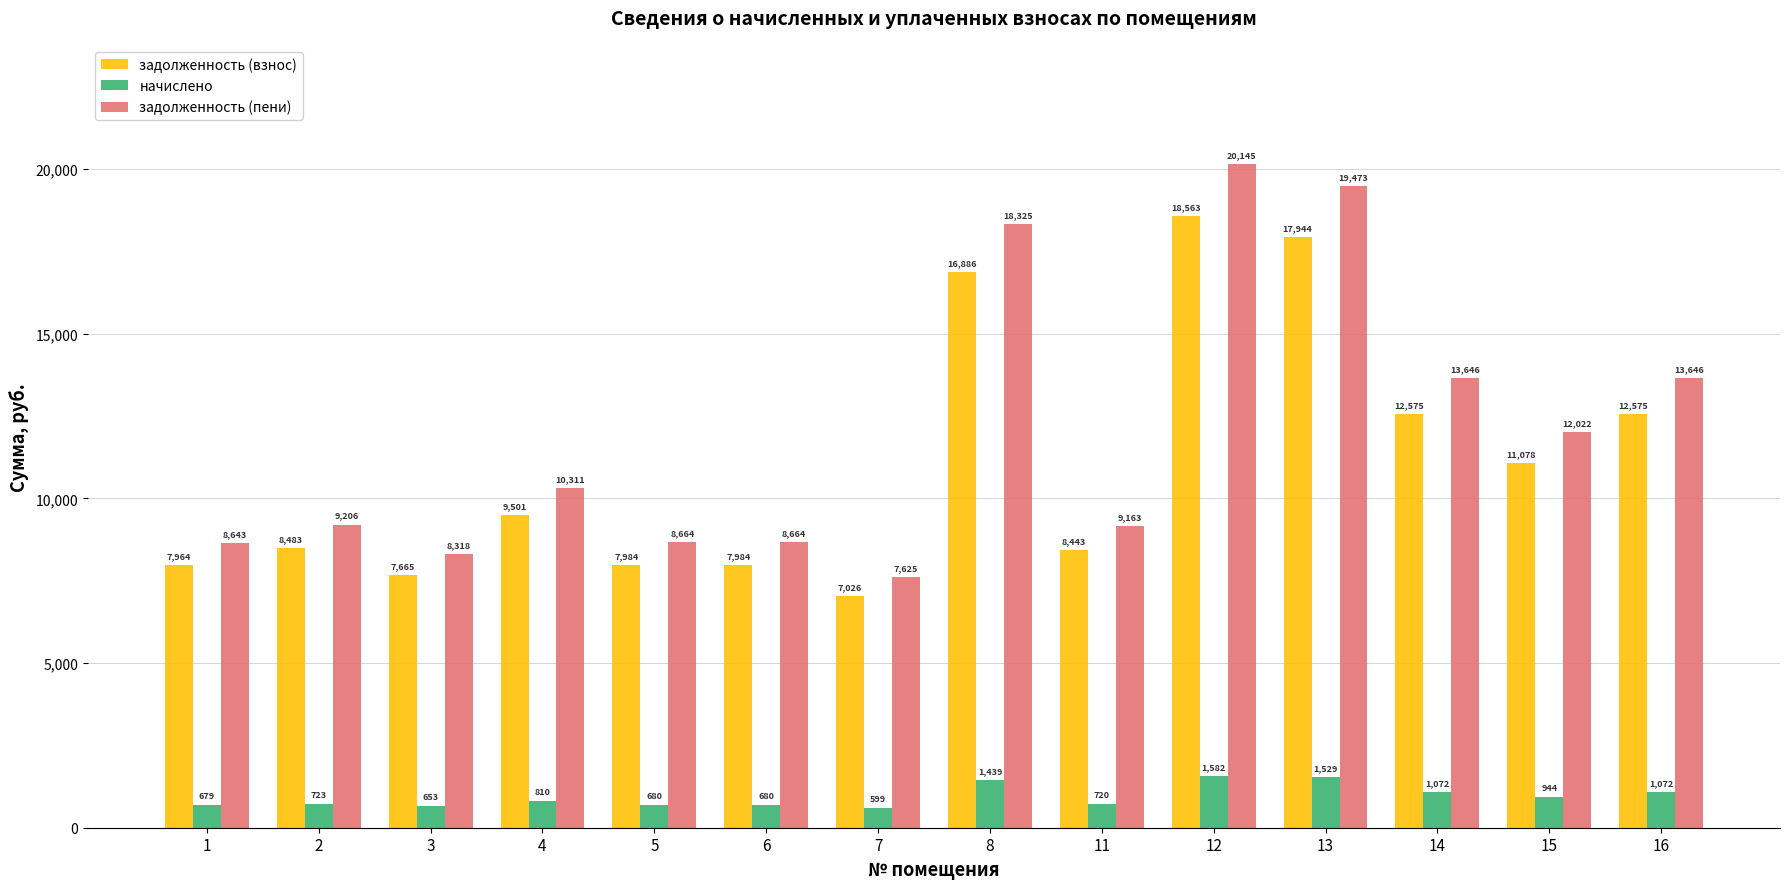

How many groups of bars are there?

14